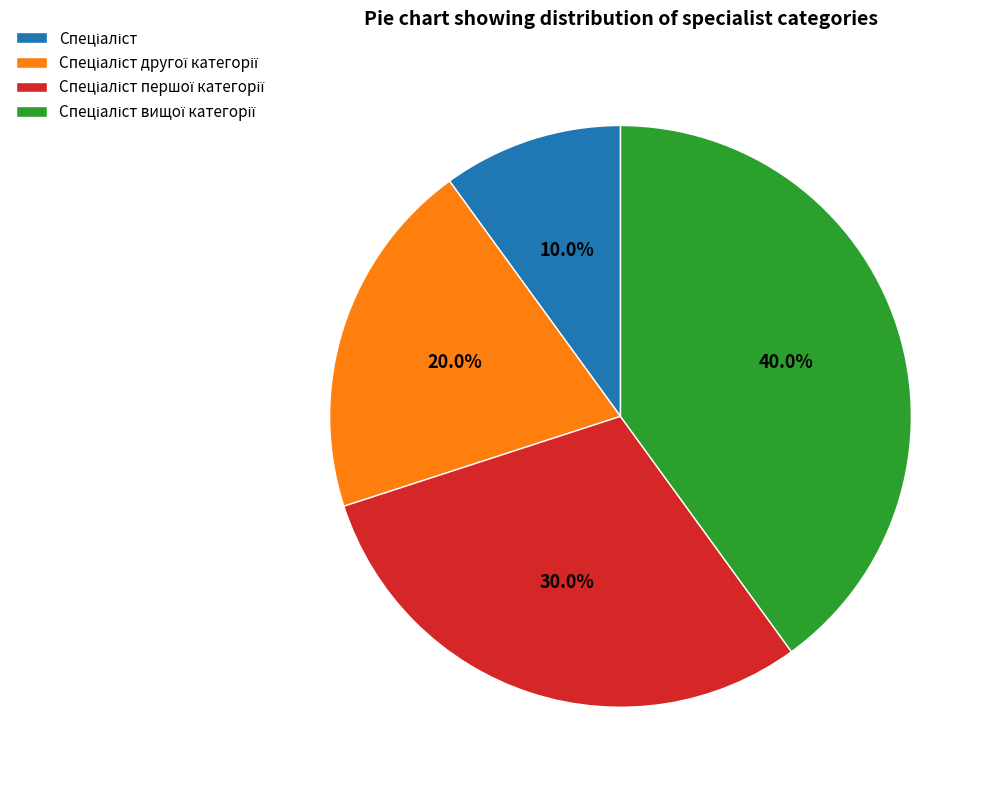

Is there a majority slice in this chart?

No